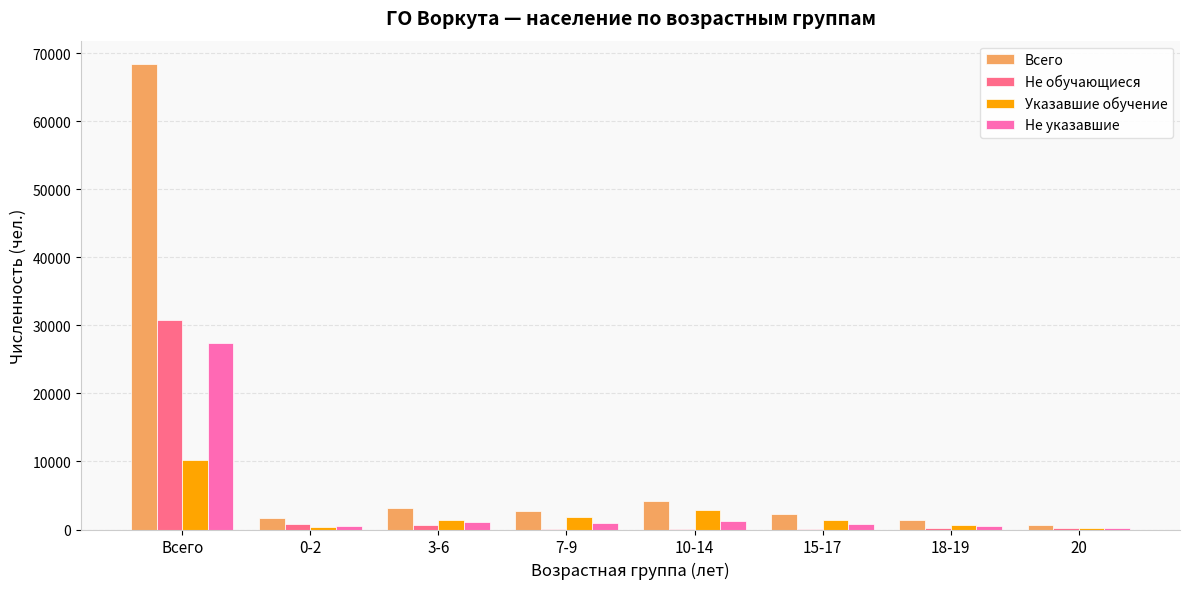

Which series has the widest spread of values?

Всего